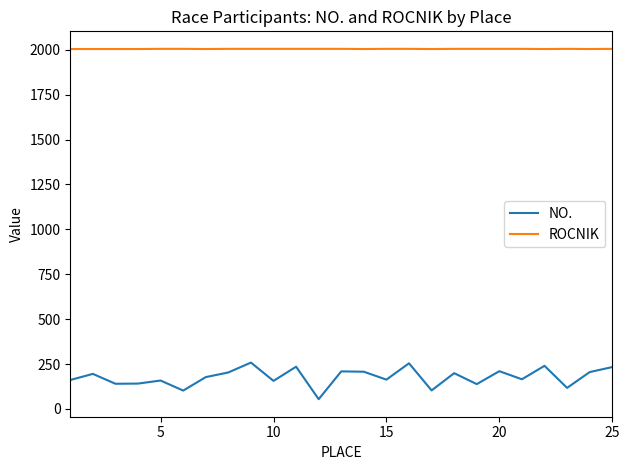

At how many categories does at least one series exceed 1736?

25